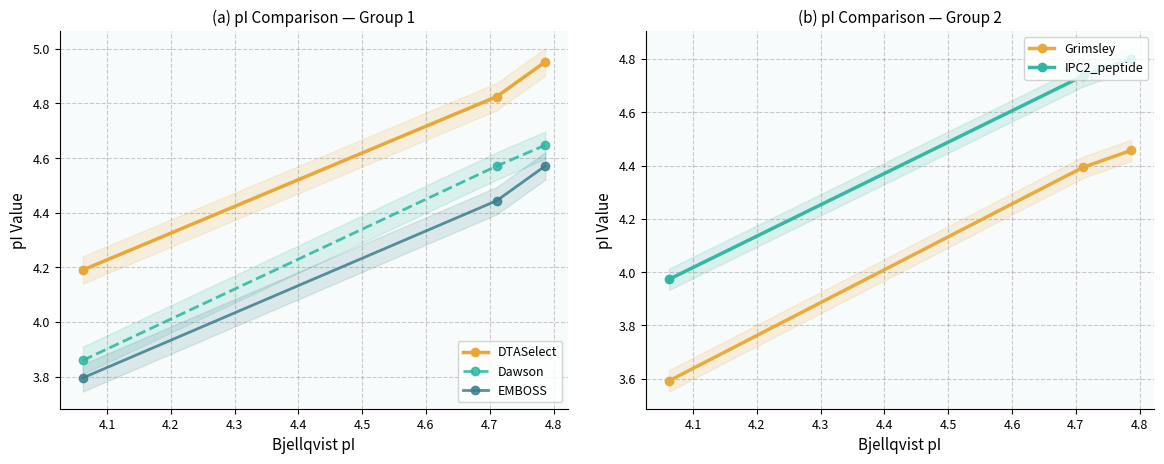

What is the value of the IPC2_peptide point at the 3rd from the left?

4.8